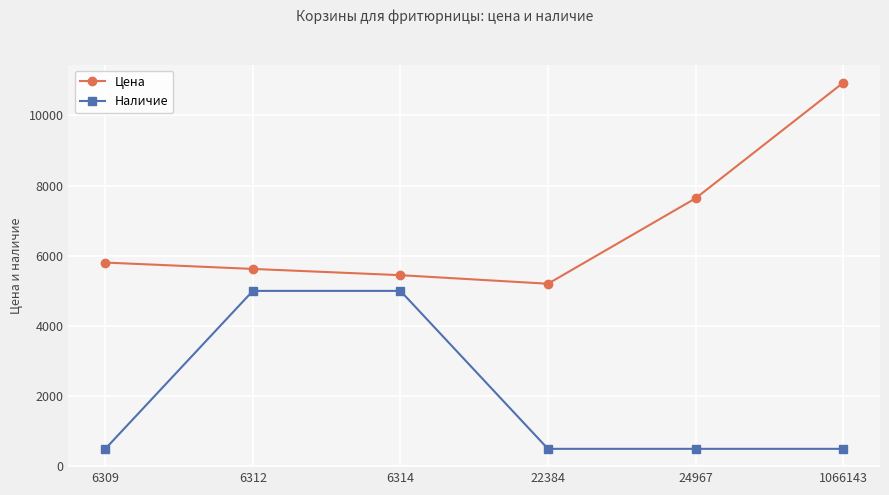

What is the spread (max minus min) of values at 6312?

626